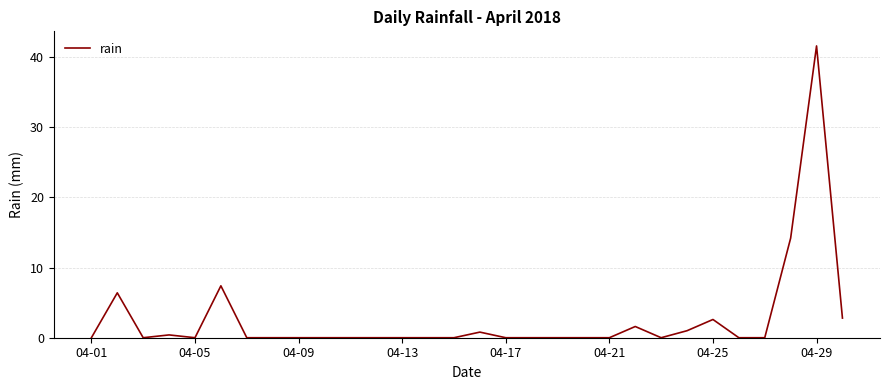

What is the difference between the maximum and minimum values?

41.6